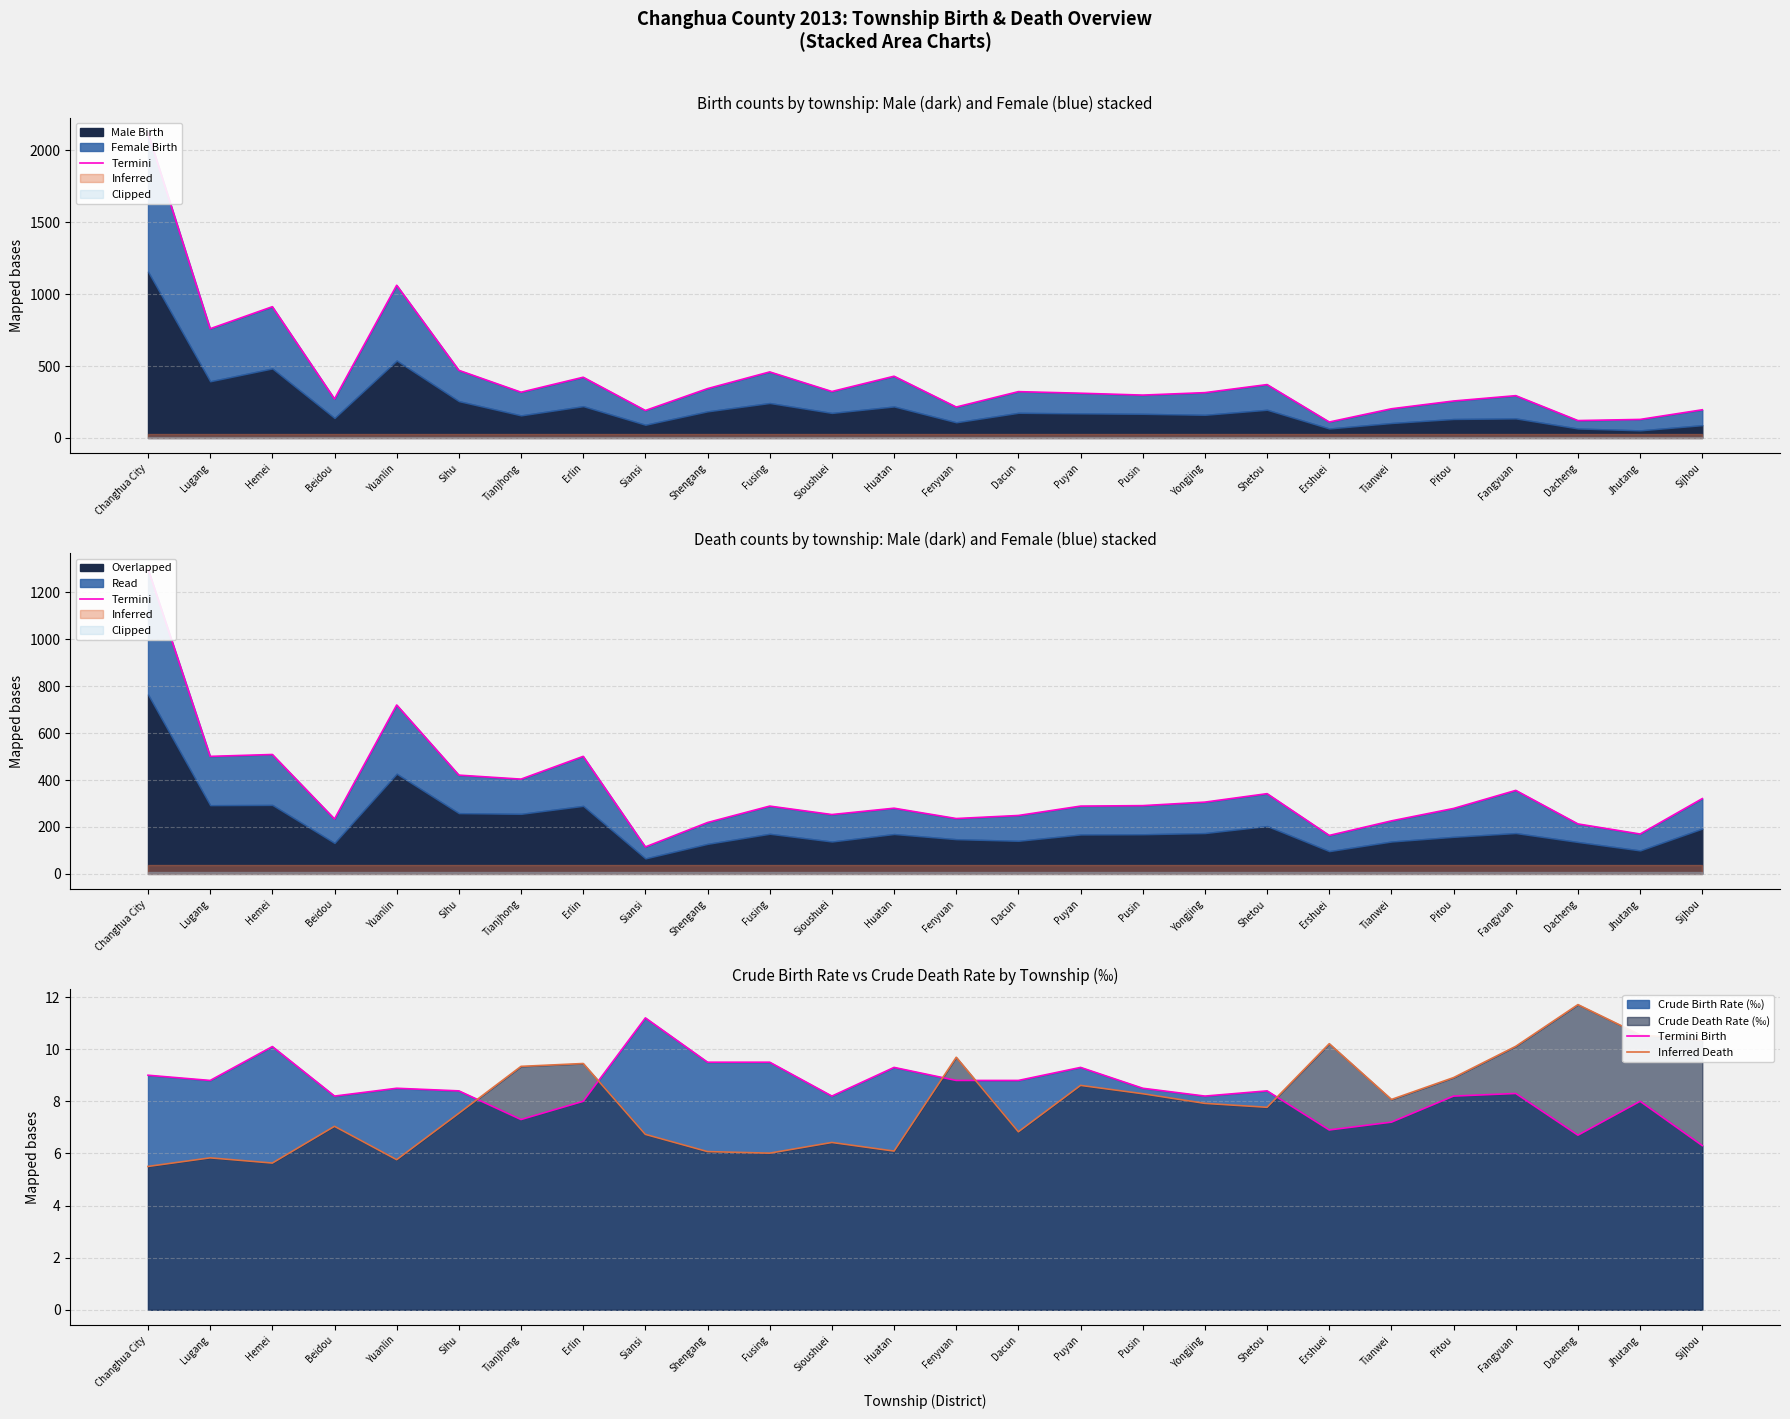

What is the minimum value for Inferred Death?

5.5